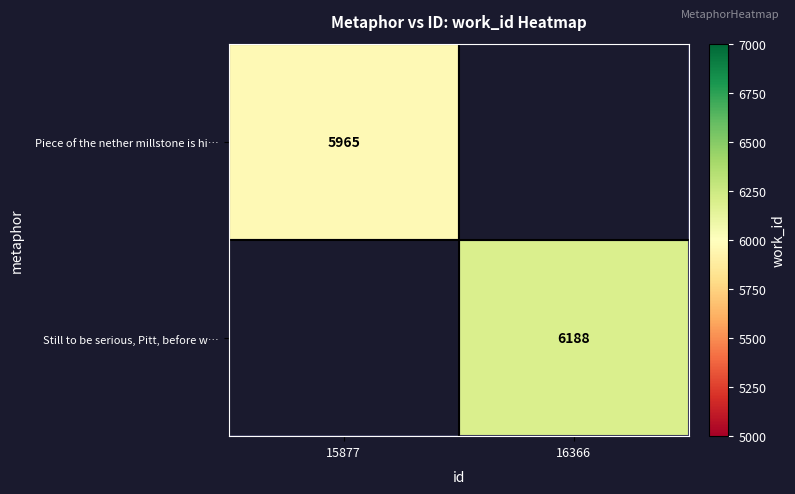

Is it true that Piece of the nether millstone is hi… equals 5965 at 15877?

True